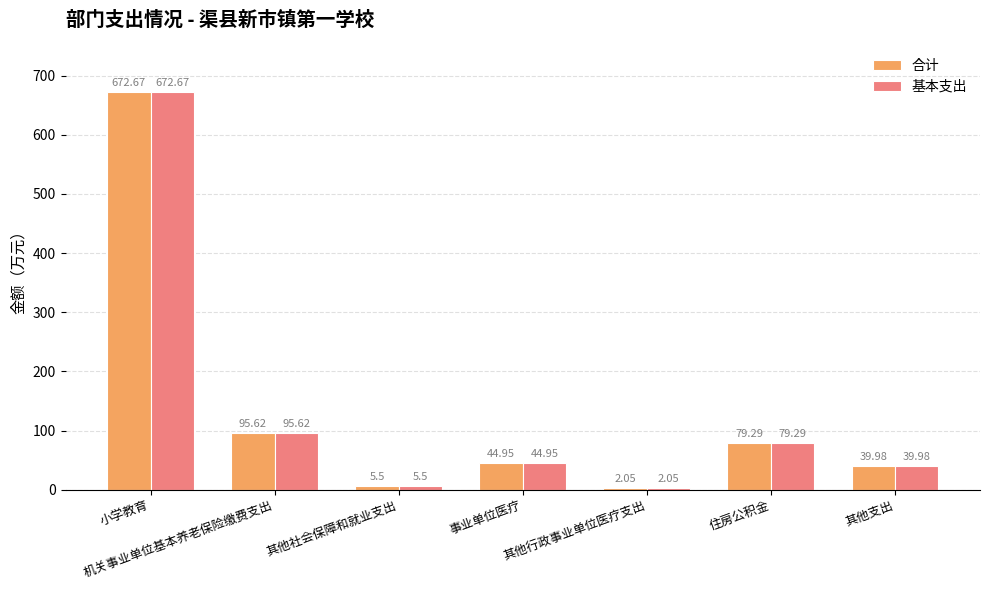

At which label does 合计 first exceed 44?

小学教育